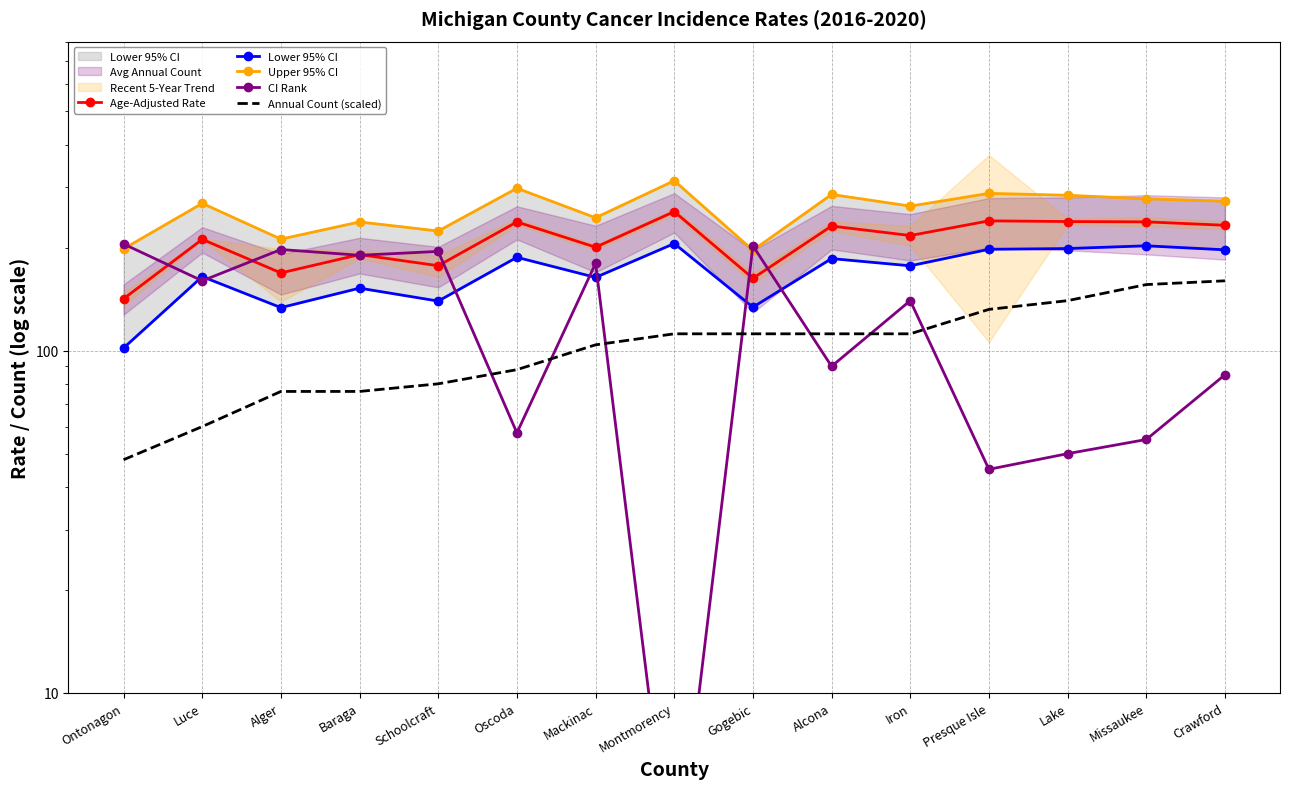

What is the smallest value displayed?

2.5